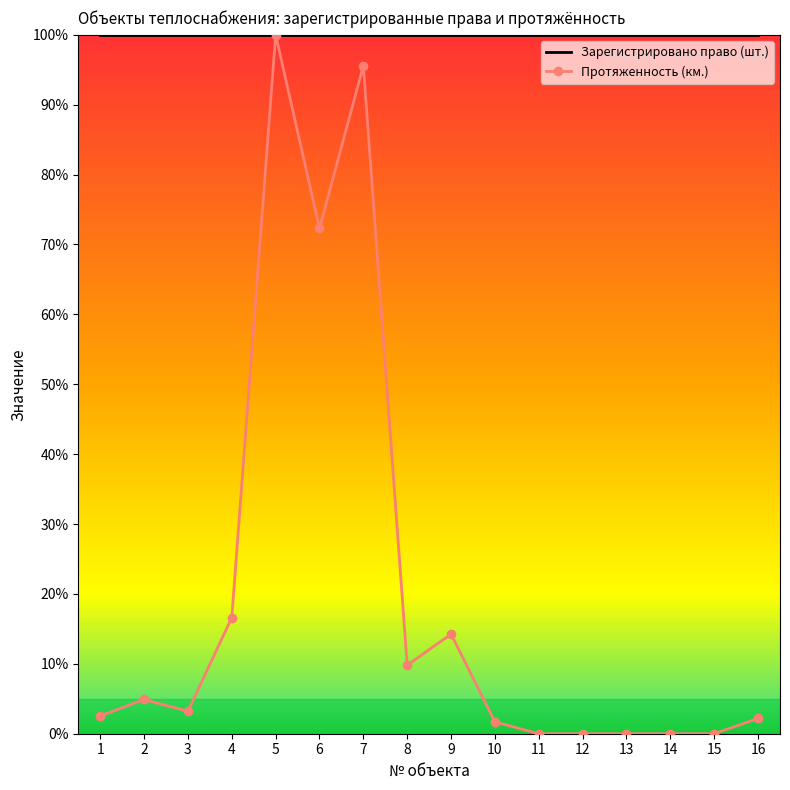

True or false: Протяженность (км.) has a value of 95.6 at 7.

True